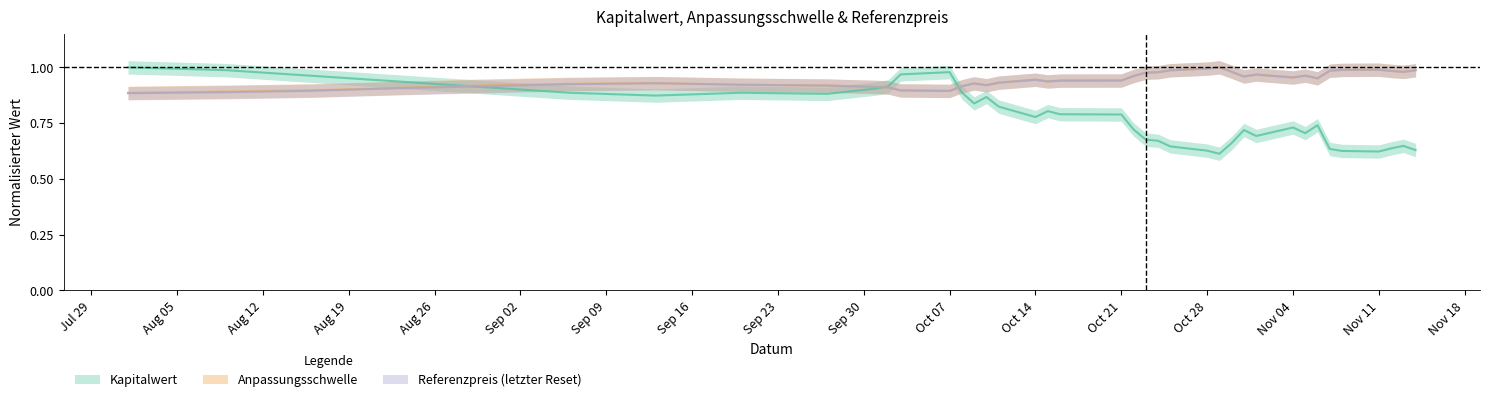

What are all the series names shown in the legend?

Kapitalwert, Anpassungsschwelle, Referenzpreis